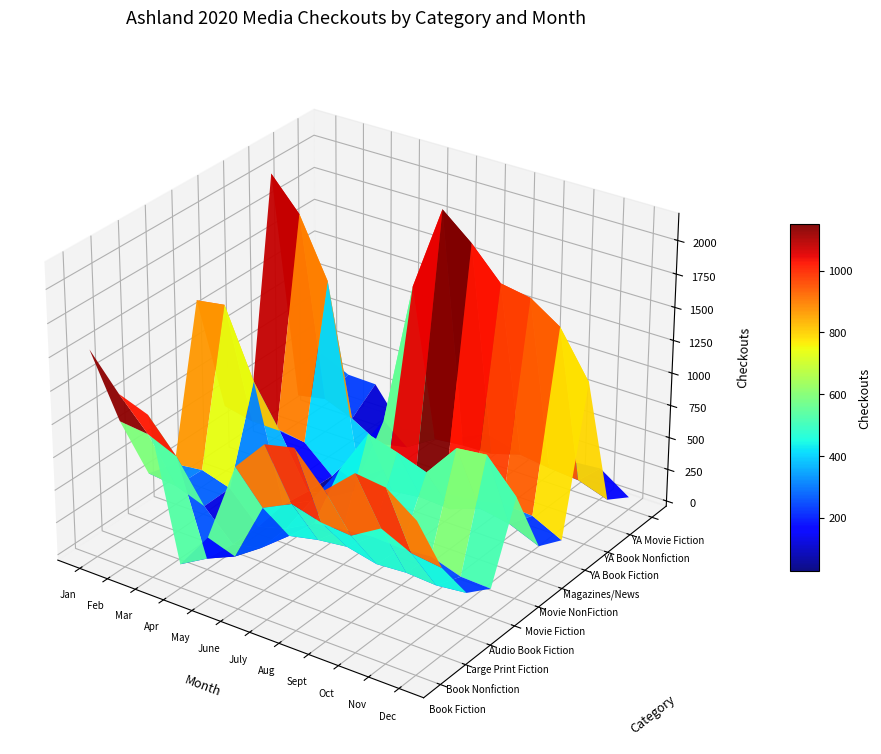

Which series has the widest spread of values?

YA Book Fiction